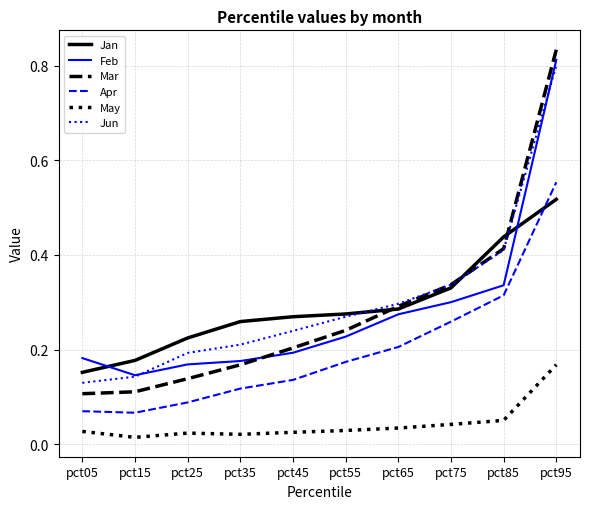

At which label is Jan closest to 0?

pct05